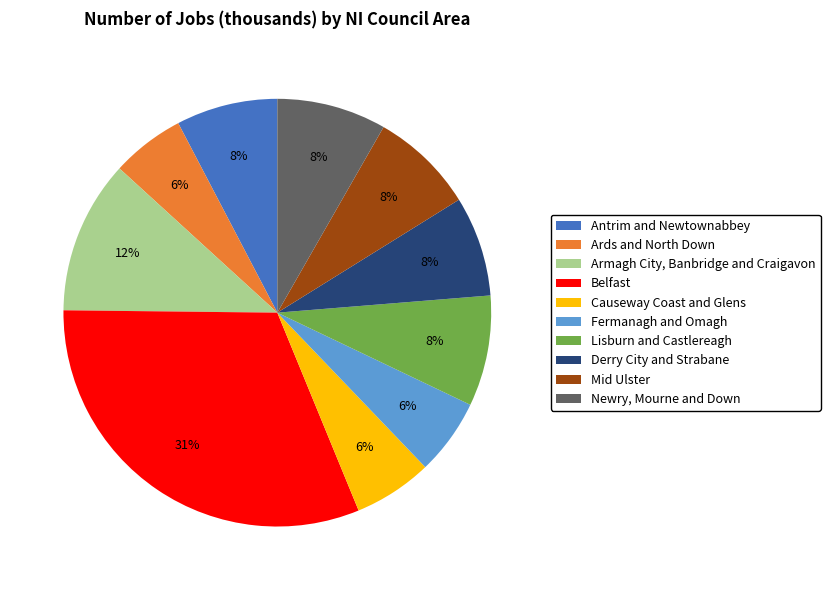

Combined, do Ards and North Down and Derry City and Strabane account for over 50%?

No